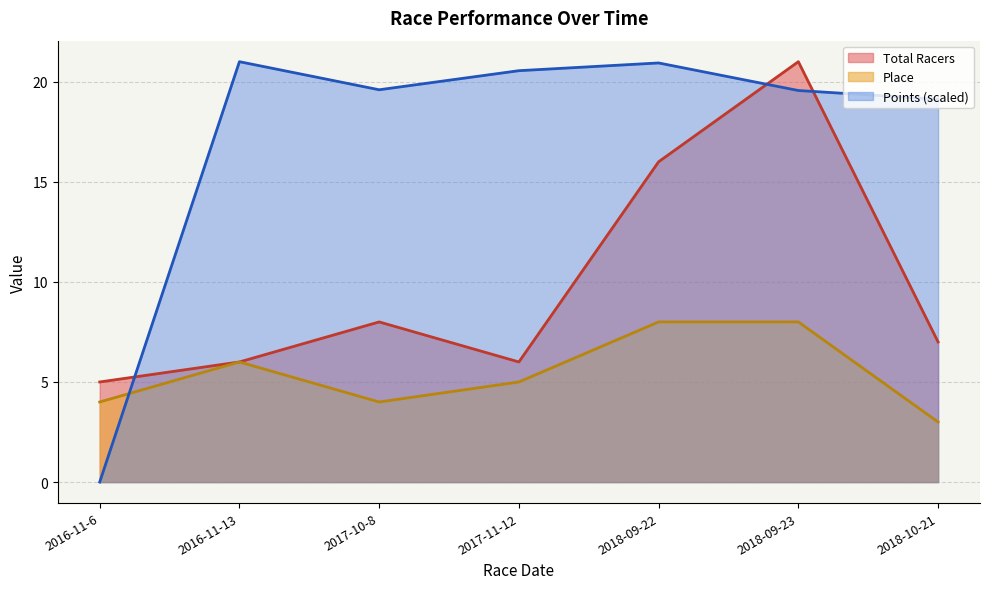

At which category is the sum across all series the highest?

2018-09-23